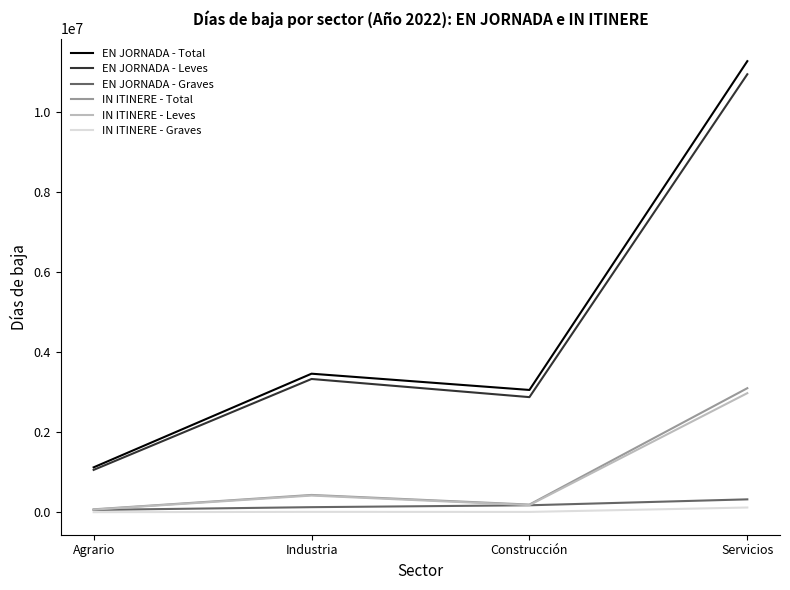

Is it true that EN JORNADA - Leves equals 5078213 at Construcción?

False